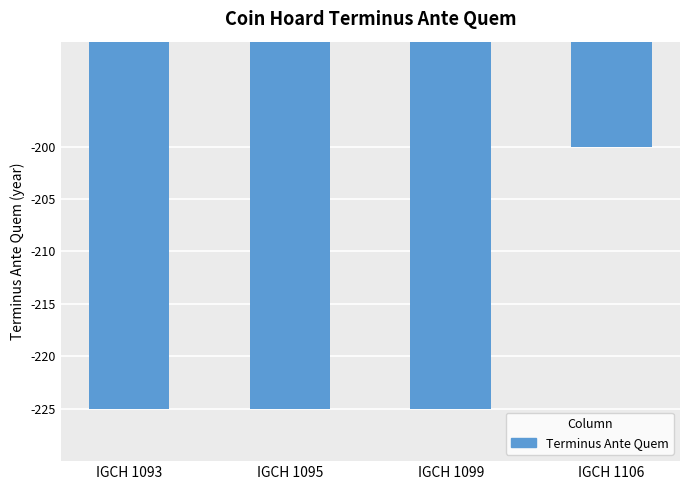

Reading left to right, what are all the values shown in this chart?

IGCH 1093=-225	IGCH 1095=-225	IGCH 1099=-225	IGCH 1106=-200